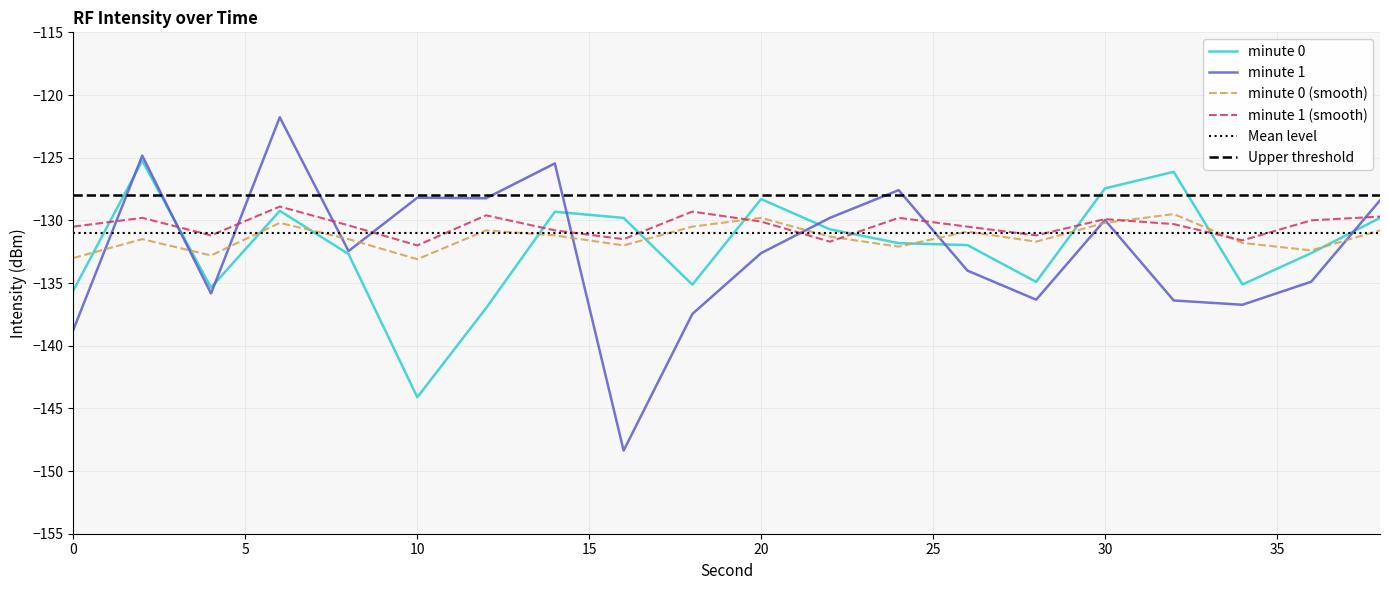

Reading left to right, what are all the values shown in this chart?

minute 0: -135.6	-125.2	-135.4	-129.2	-132.7	-144.1	-137.0	-129.3	-129.8	-135.1	-128.3	-130.7	-131.8	-132.0	-134.9	-127.5	-126.1	-135.1	-132.6	-129.8
minute 1: -138.7	-124.8	-135.8	-121.8	-132.4	-128.2	-128.2	-125.5	-148.4	-137.5	-132.6	-129.8	-127.6	-134.0	-136.3	-130.0	-136.4	-136.7	-134.9	-128.4
minute 0 (smooth): -133.0	-131.5	-132.8	-130.2	-131.5	-133.1	-130.8	-131.2	-132.0	-130.5	-129.8	-131.3	-132.1	-130.9	-131.7	-130.2	-129.5	-131.8	-132.4	-130.8
minute 1 (smooth): -130.5	-129.8	-131.2	-128.9	-130.4	-132.0	-129.6	-130.8	-131.5	-129.3	-130.1	-131.7	-129.8	-130.5	-131.2	-129.9	-130.3	-131.6	-130.0	-129.7